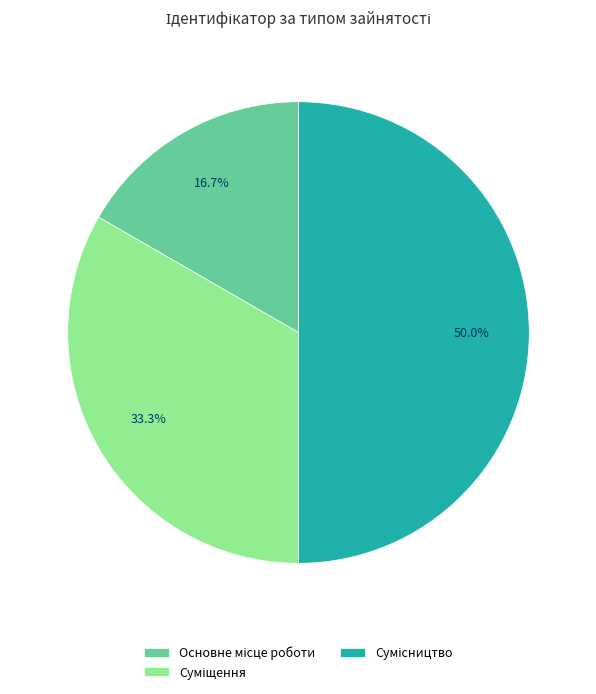

To the nearest percent, what is the average slice percentage?

33%